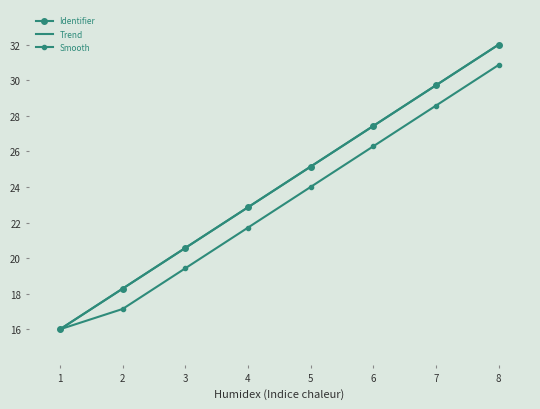

List the labels in order of Trend value, smallest first.

1, 2, 3, 4, 5, 6, 7, 8